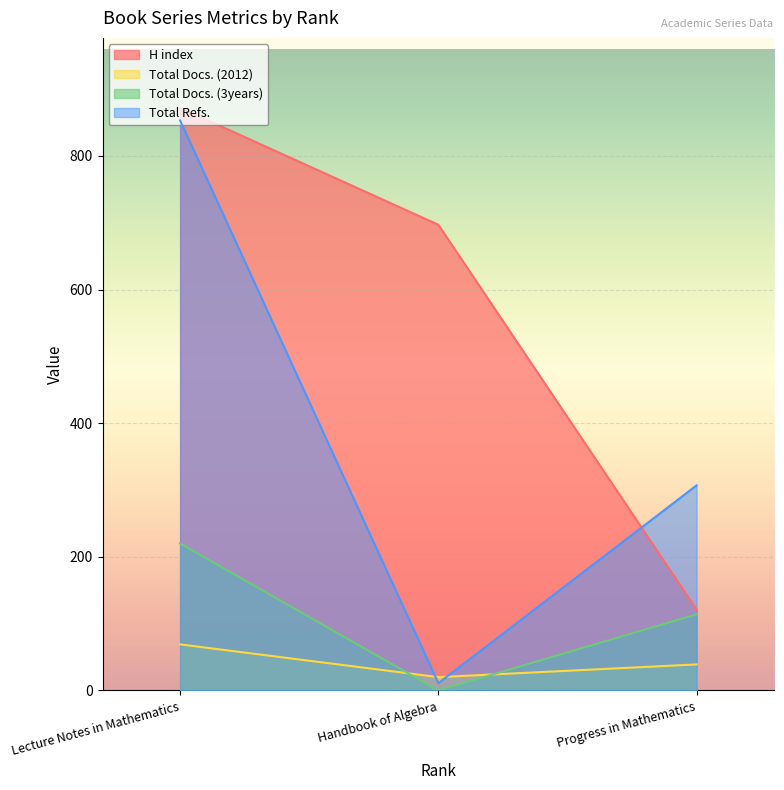

At how many categories does at least one series exceed 784?

1